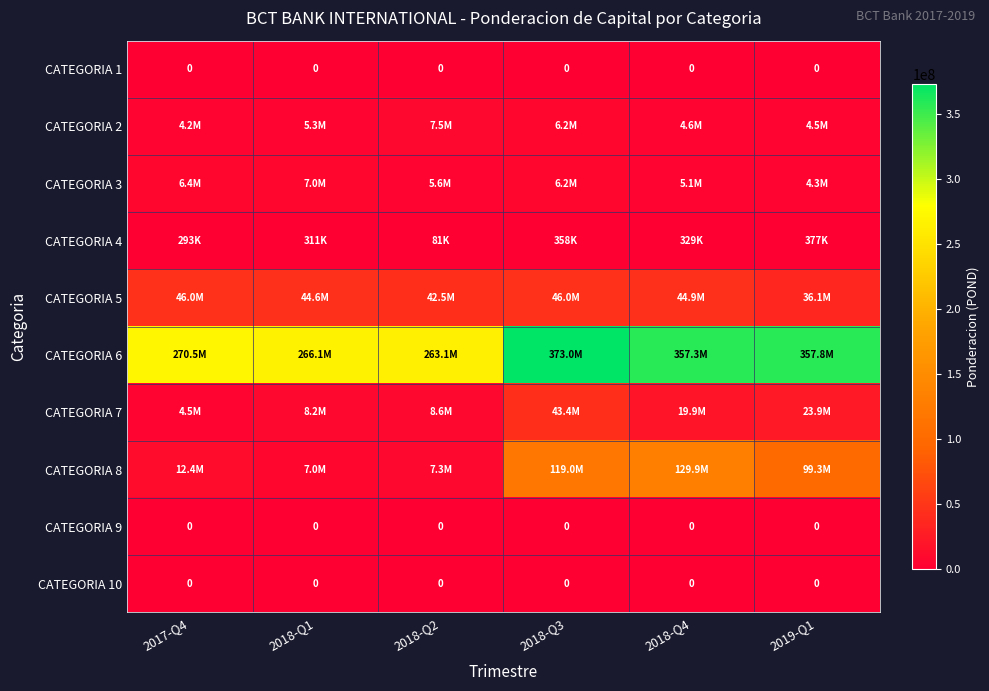

What is the sum of all CATEGORIA 8 values?

374981047.2